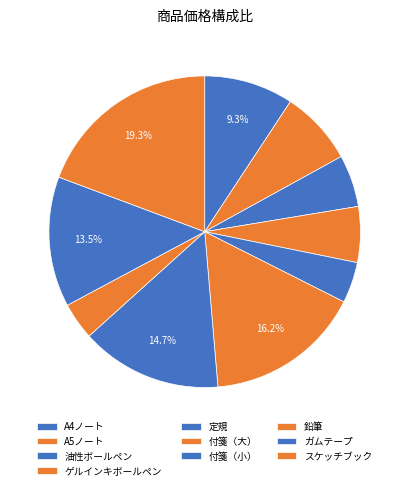

Rank the categories by value from lowest to highest.

鉛筆, 定規, 油性ボールペン, ゲルインキボールペン, A5ノート, A4ノート, ガムテープ, 付箋（小）, 付箋（大）, スケッチブック